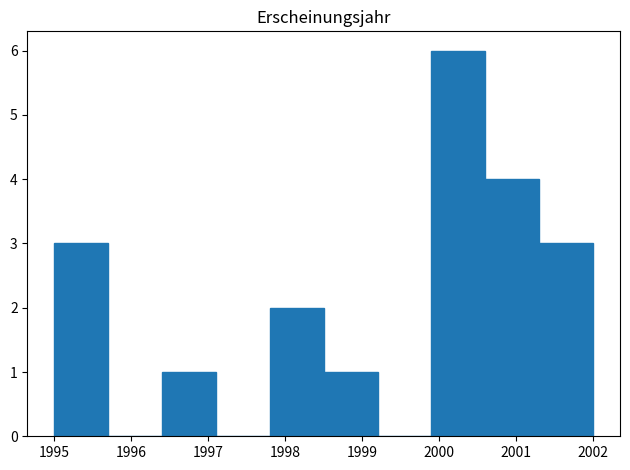

Reading left to right, list every bar in this chart as the range it spans on the x-axis followed by its height. The values are not printed on the chart, so give them approximately, as read against the axis.

1995.0 to 1995.7: 3
1995.7 to 1996.4: 0
1996.4 to 1997.1: 1
1997.1 to 1997.8: 0
1997.8 to 1998.5: 2
1998.5 to 1999.2: 1
1999.2 to 1999.9: 0
1999.9 to 2000.6: 6
2000.6 to 2001.3: 4
2001.3 to 2002.0: 3